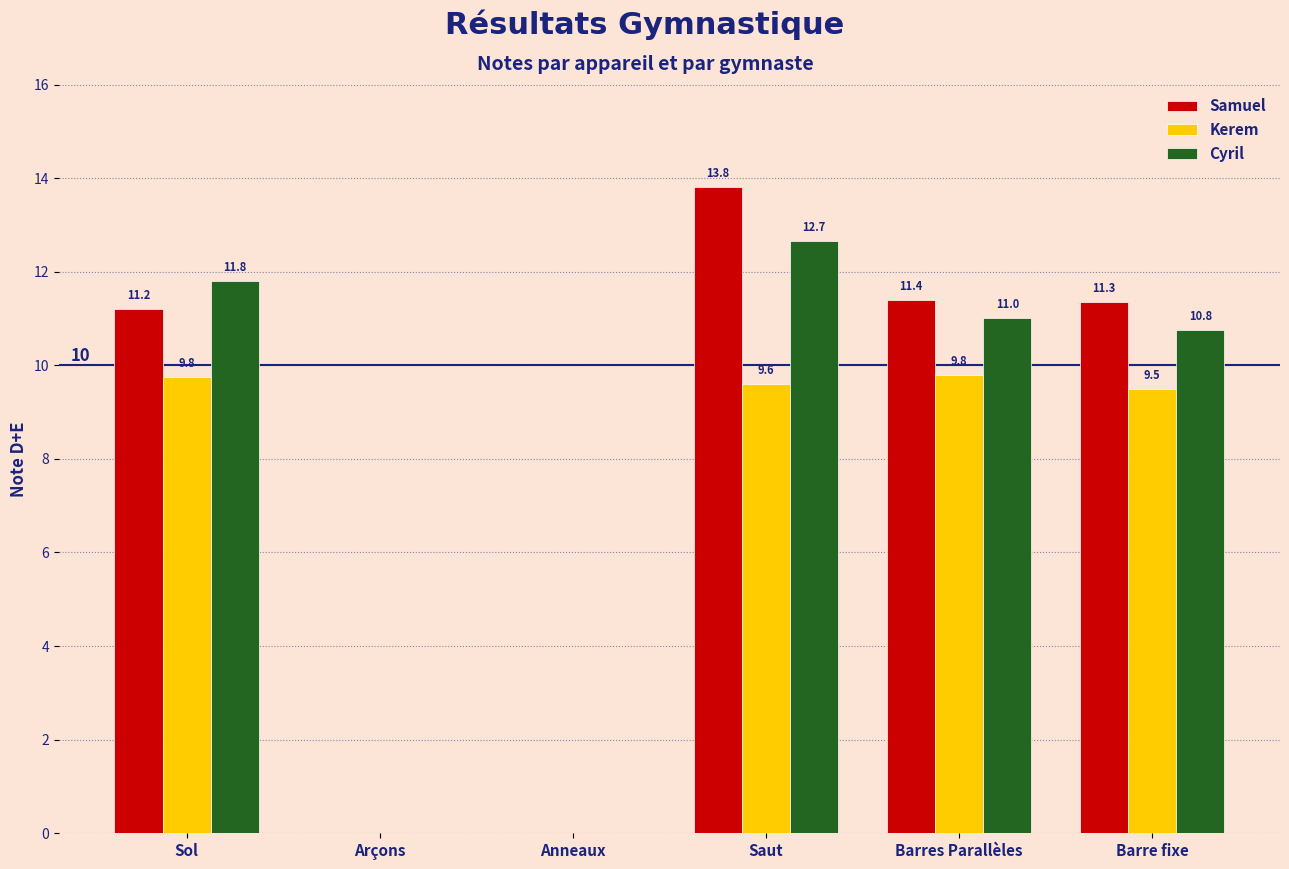

Which series changed the most between Arçons and Barres Parallèles?

Samuel